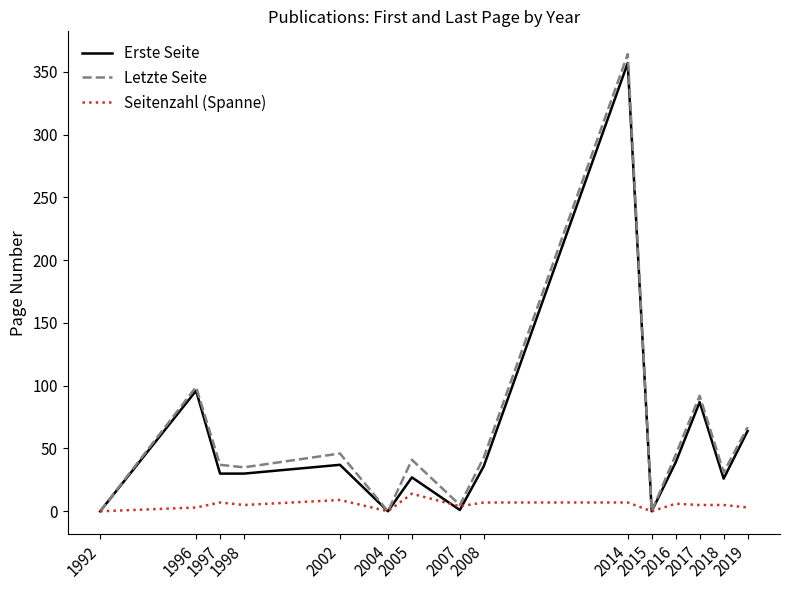

Which series has the widest spread of values?

Letzte Seite